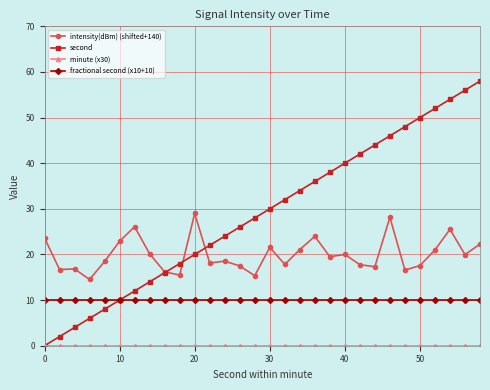

What is the maximum value shown in the chart?

58.0